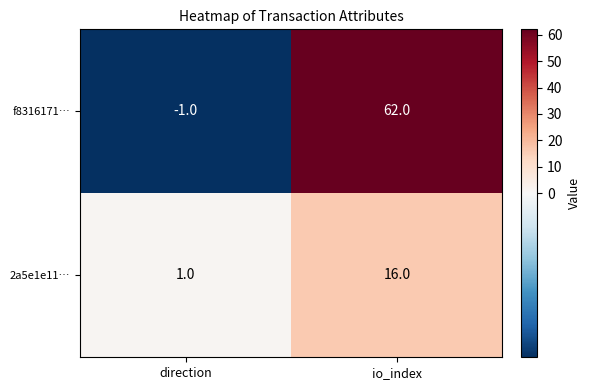

How many data points does each series have?

2